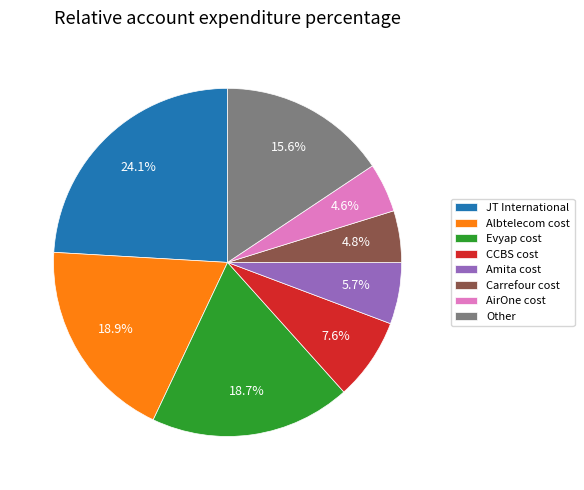

To the nearest percent, what portion does Evyap cost represent?

19%